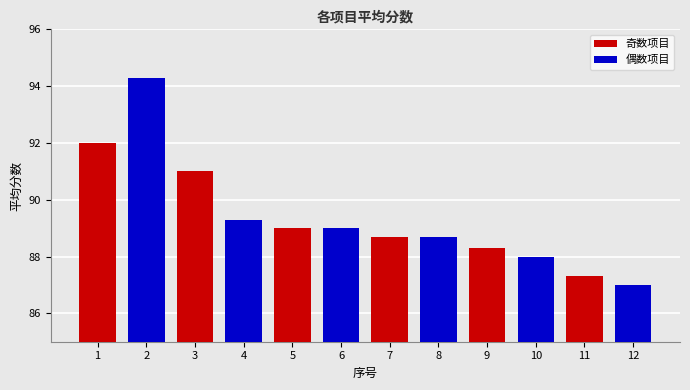

Which series has the largest range (max minus min)?

偶数项目